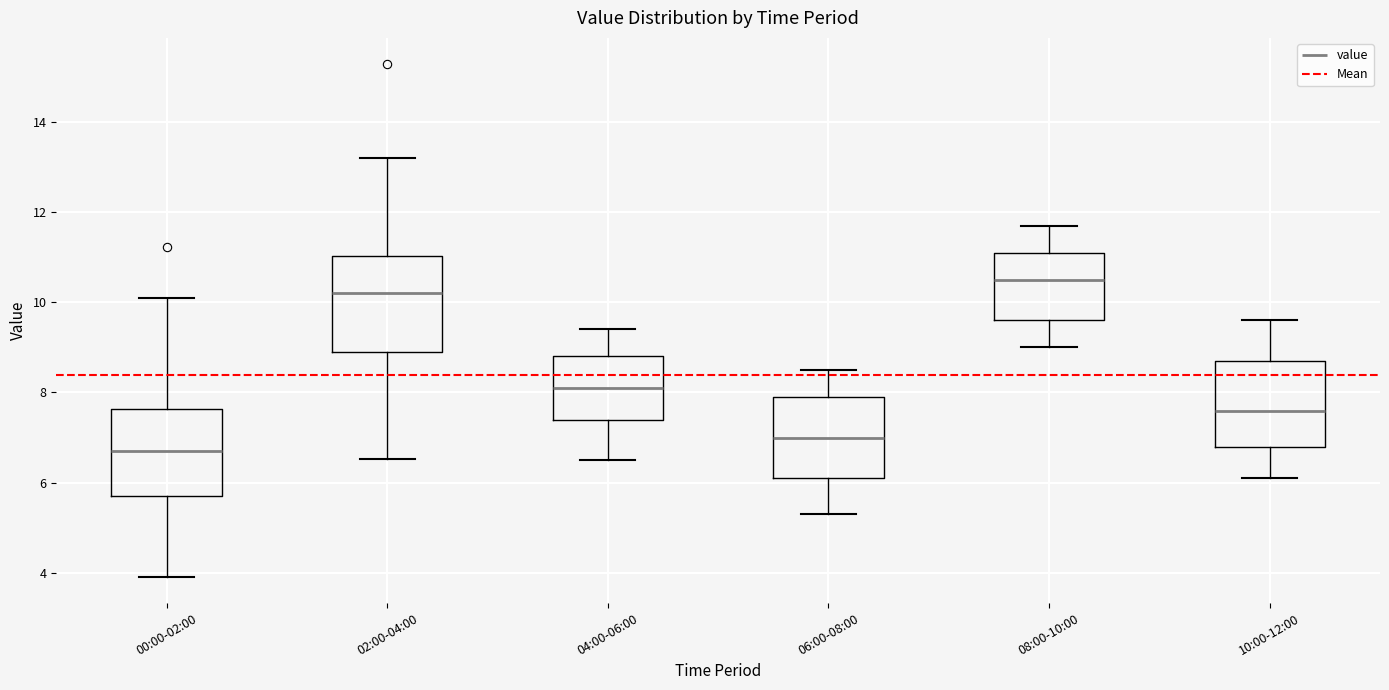

Which box's median line is the highest?

08:00-10:00